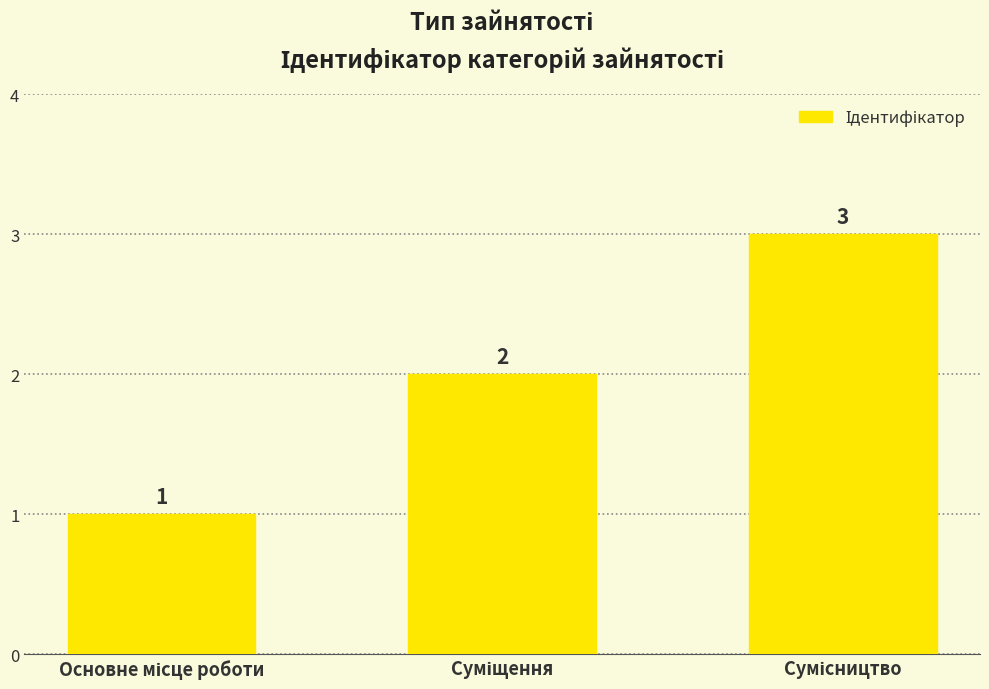

What is the value of the 2nd bar from the left?

2